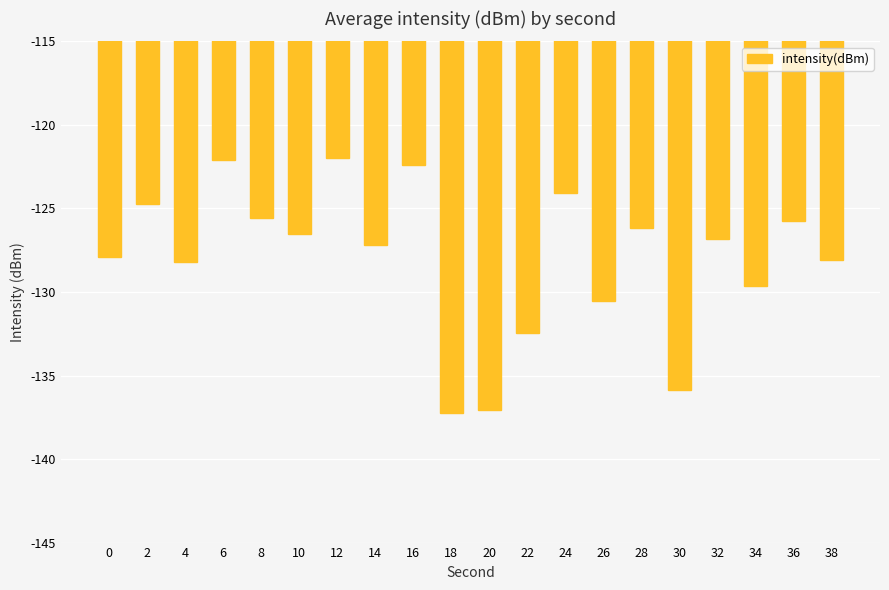

What is the sum of the values at 24 and 8?

-249.6